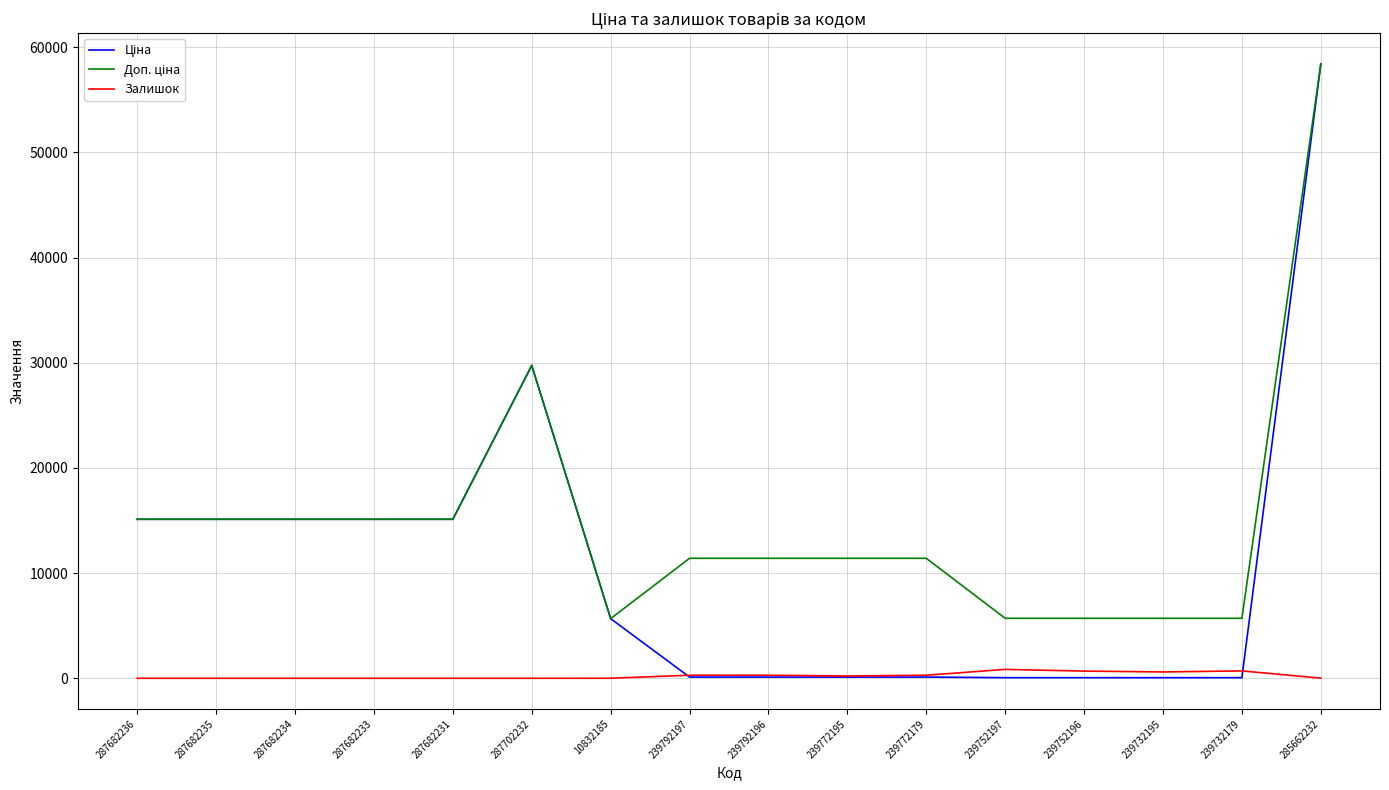

What is the approximate value of Залишок at 239752197?

845.0